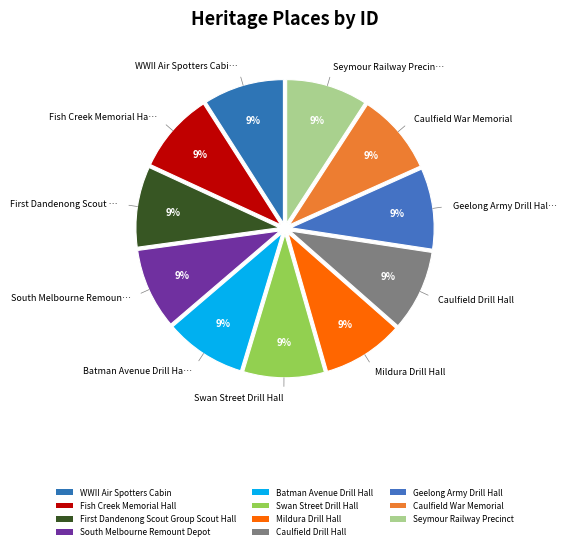

What percentage is the Mildura Drill Hall slice, to the nearest percent?

9%